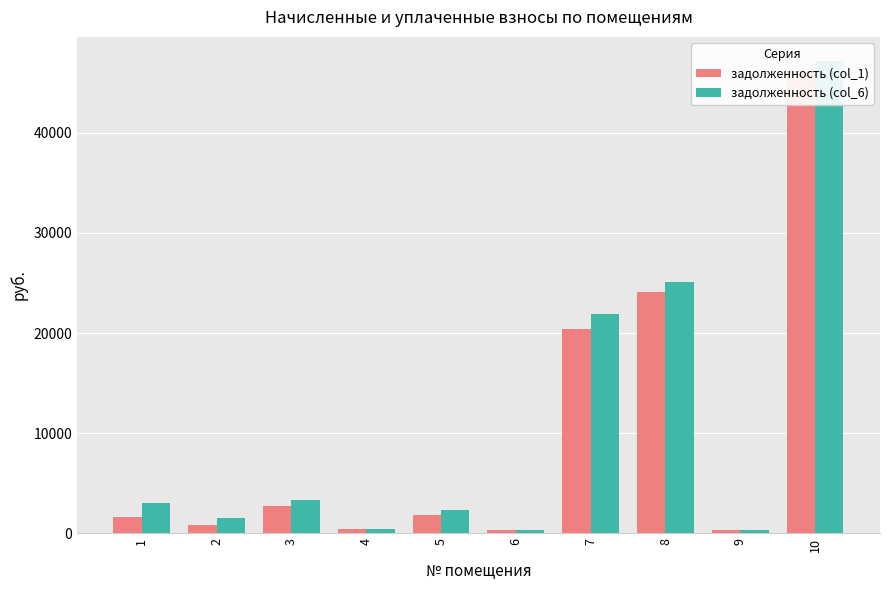

List the labels in order of задолженность (col_1) value, smallest first.

9, 6, 4, 2, 1, 5, 3, 7, 8, 10